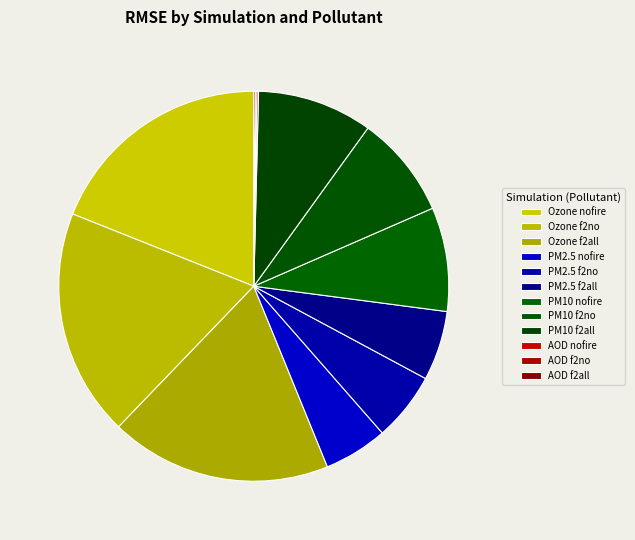

Rank the categories by value from lowest to highest.

AOD f2no, AOD f2all, AOD nofire, PM2.5 nofire, PM2.5 f2no, PM2.5 f2all, PM10 f2no, PM10 nofire, PM10 f2all, Ozone f2all, Ozone f2no, Ozone nofire